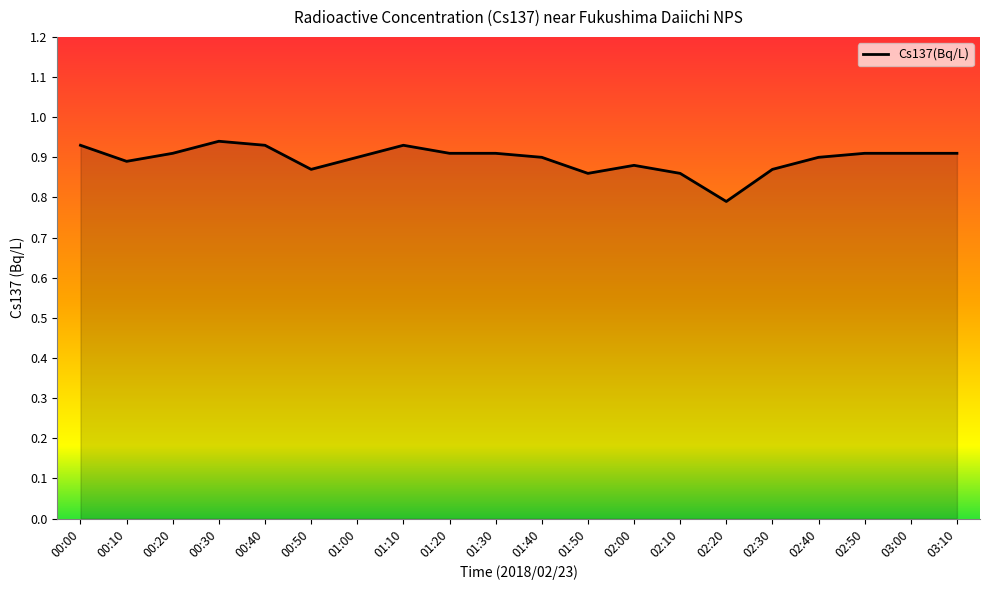

How many categories are shown in the chart?

20